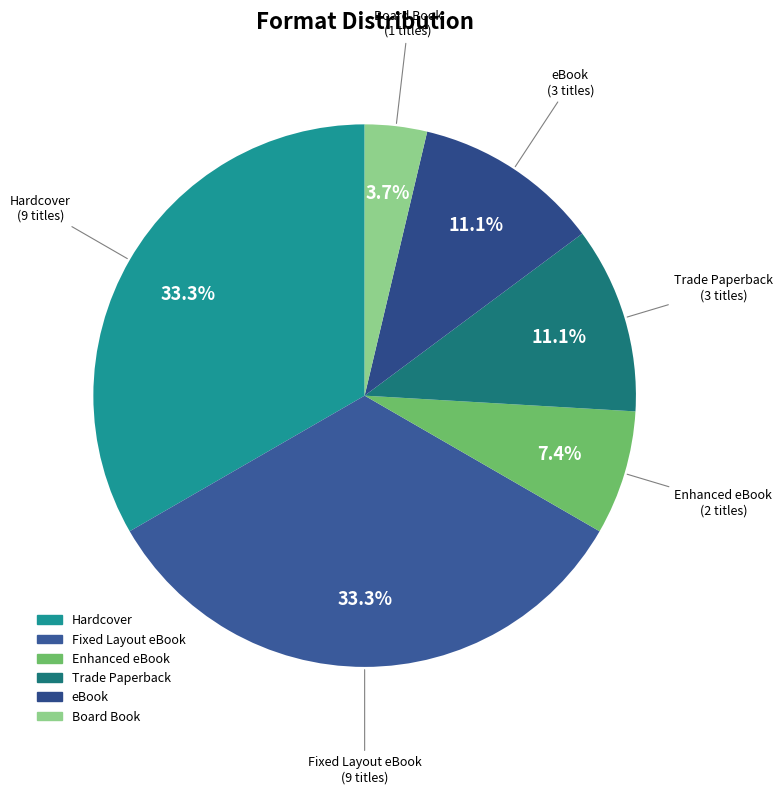

How many slices are in this pie chart?

6